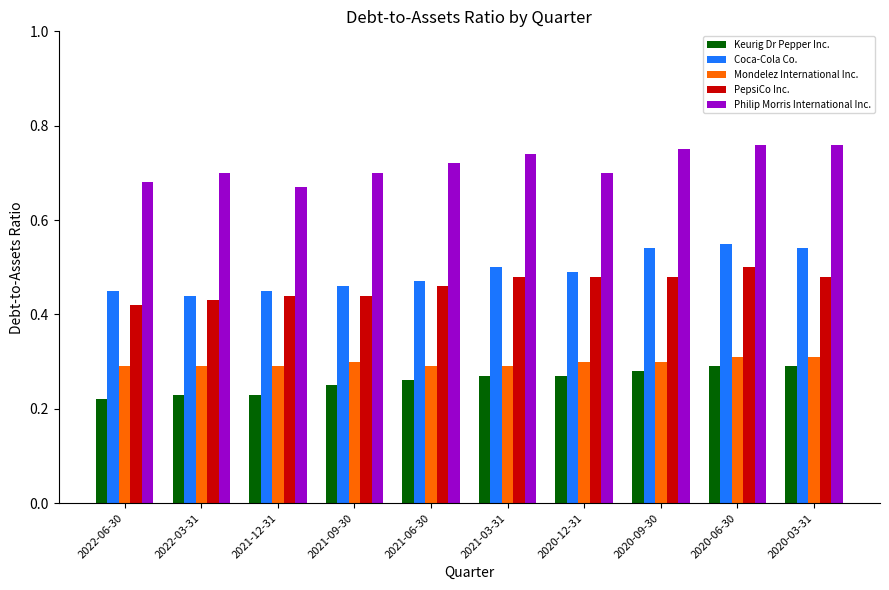

Which series has the widest spread of values?

Coca-Cola Co.